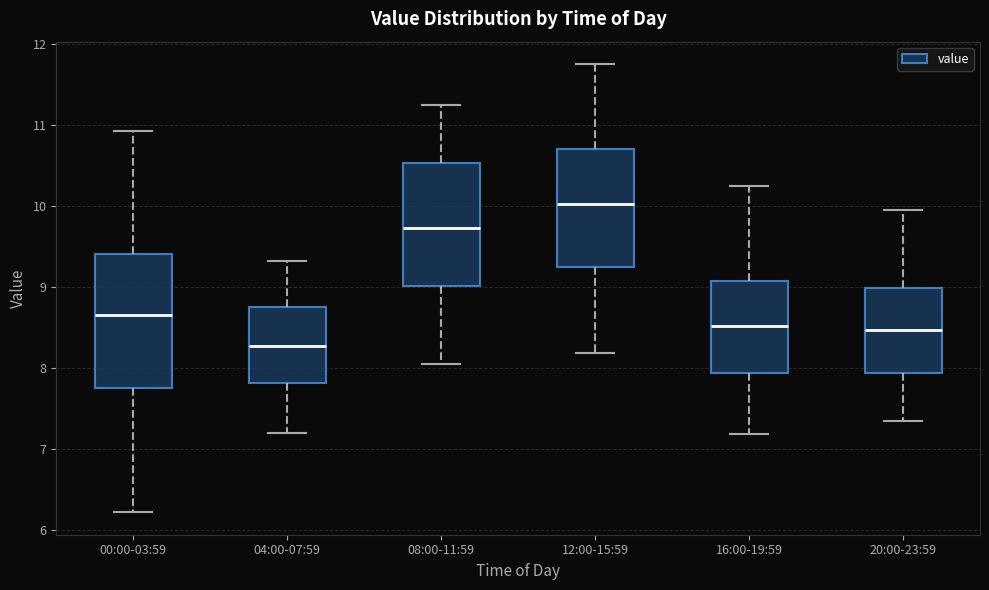

Which box is the tallest, from its lower edge to its upper edge?

00:00-03:59